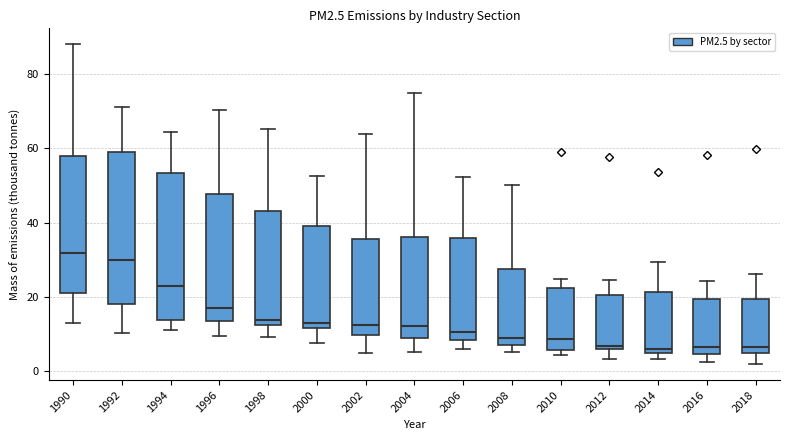

Where is the upper edge of the box at x = 2006 on the y-axis? The values are not printed on the chart, so give them approximately, as read against the axis.

36